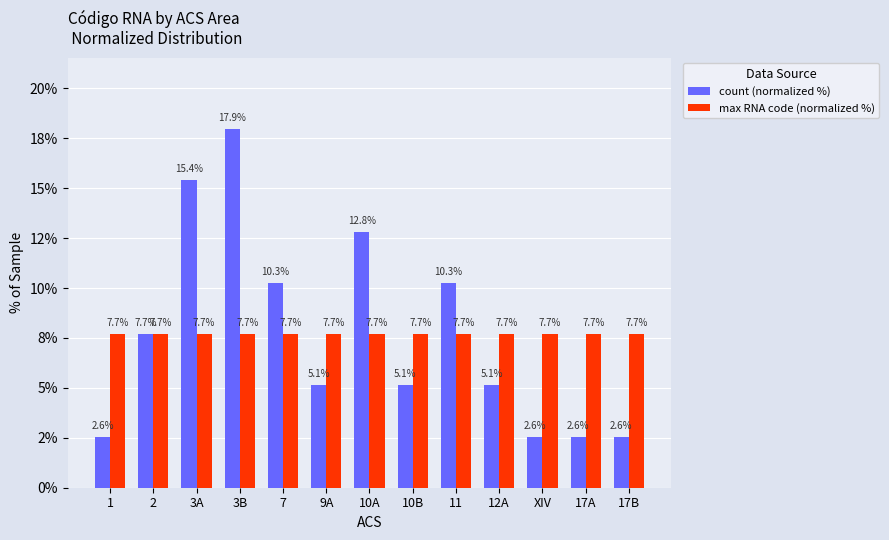

Is the value of max RNA code (normalized %) at 17A greater than the value of count (normalized %) at 17A?

Yes